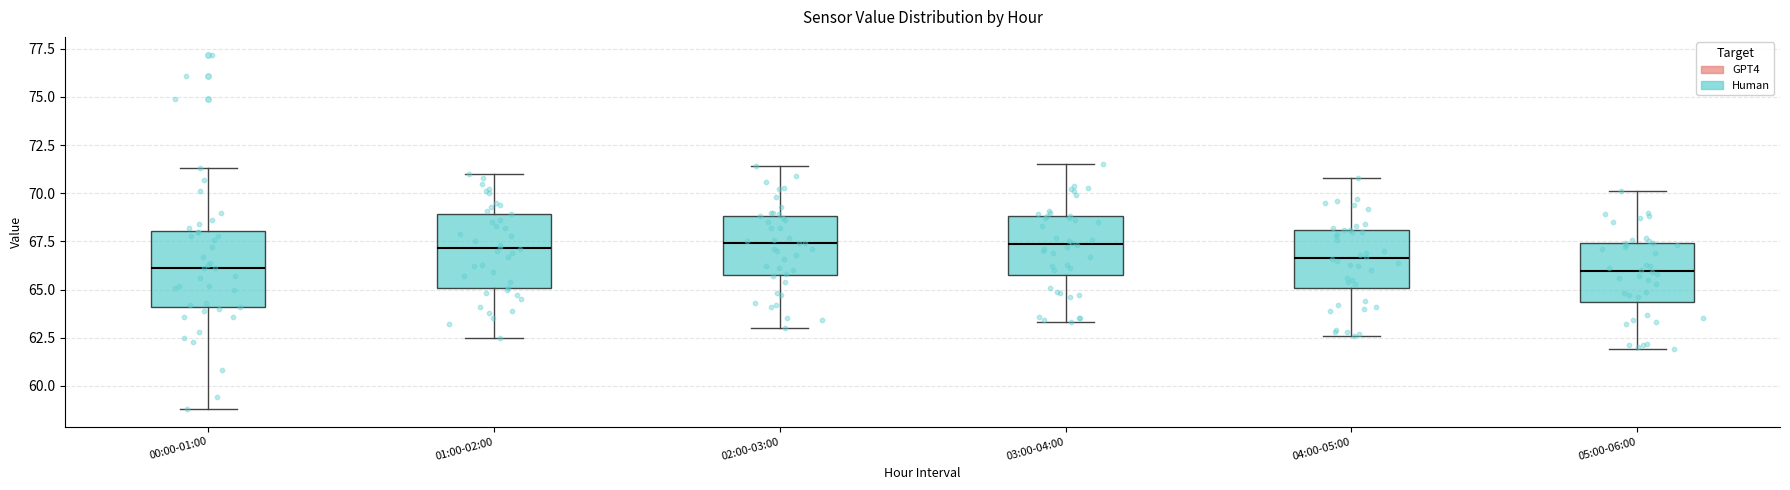

Where is the upper edge of the box for 01:00-02:00 on the y-axis? The values are not printed on the chart, so give them approximately, as read against the axis.

69.0